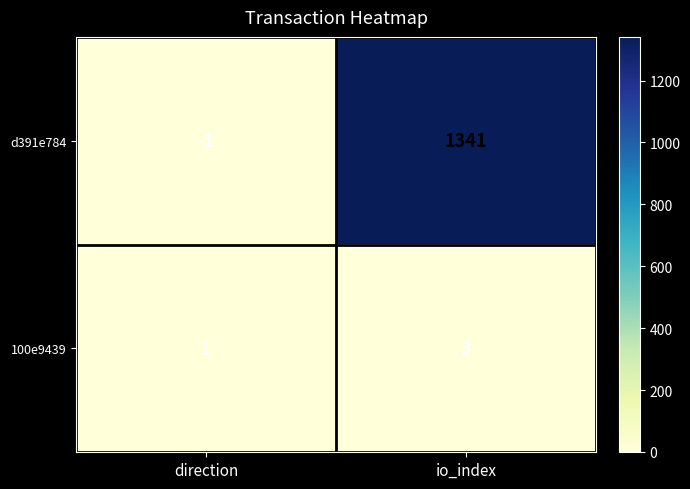

How many values in d391e784 are above zero?

1